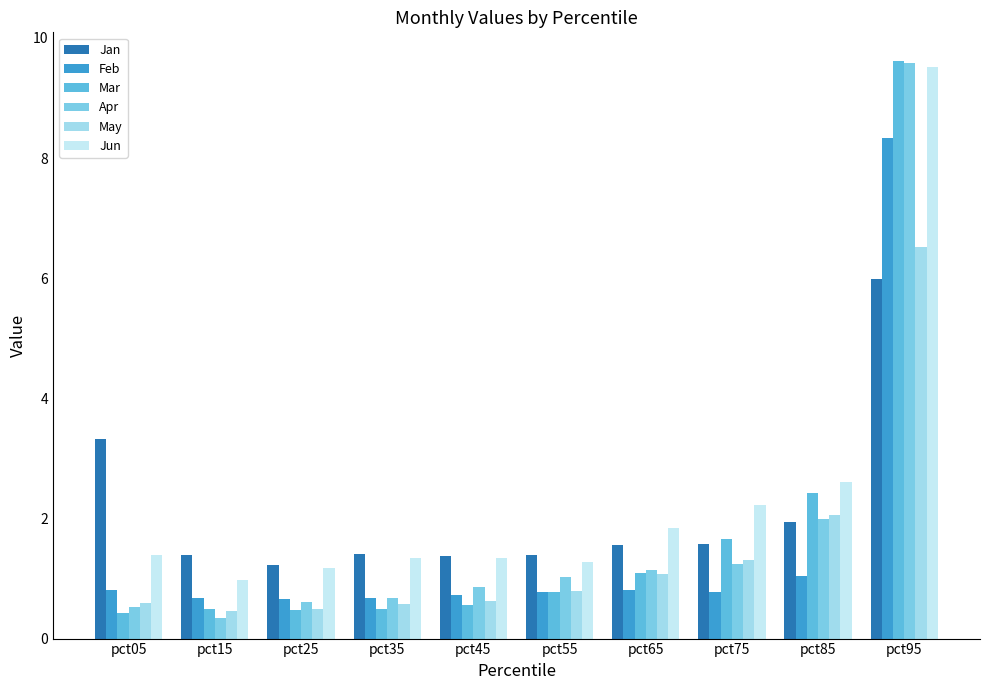

How many series are shown in this chart?

6